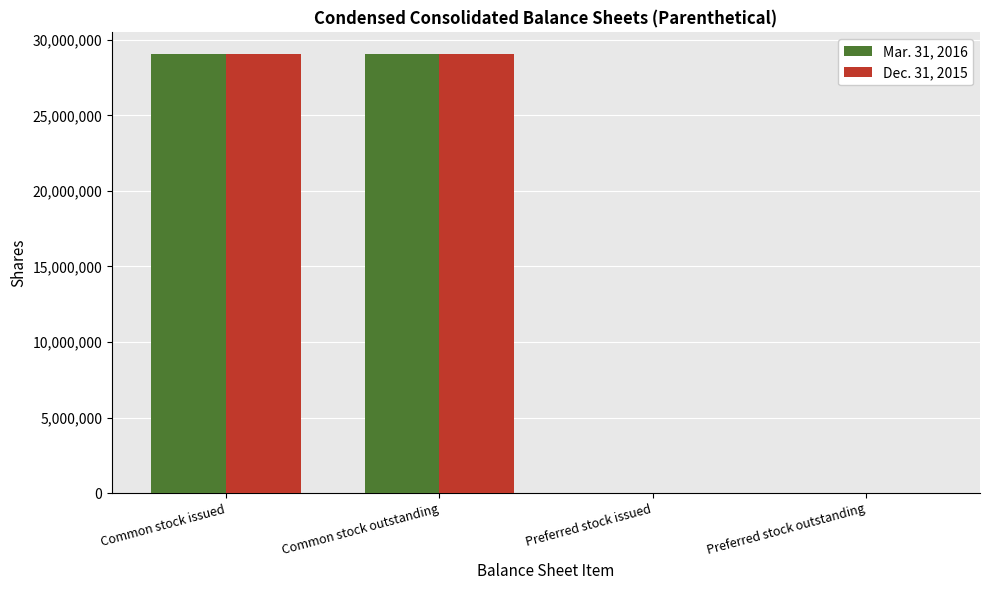

How many Dec. 31, 2015 values are between 65 and 29030925?

4